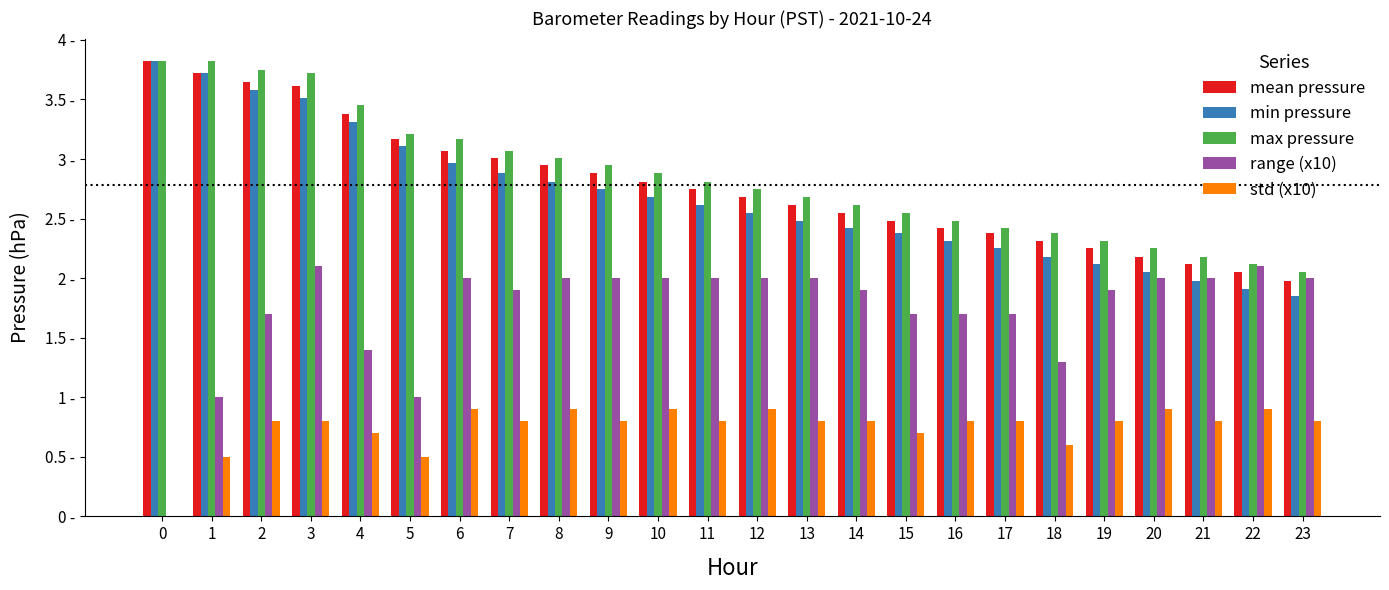

True or false: min pressure has a value of 2.8 at 9.

True